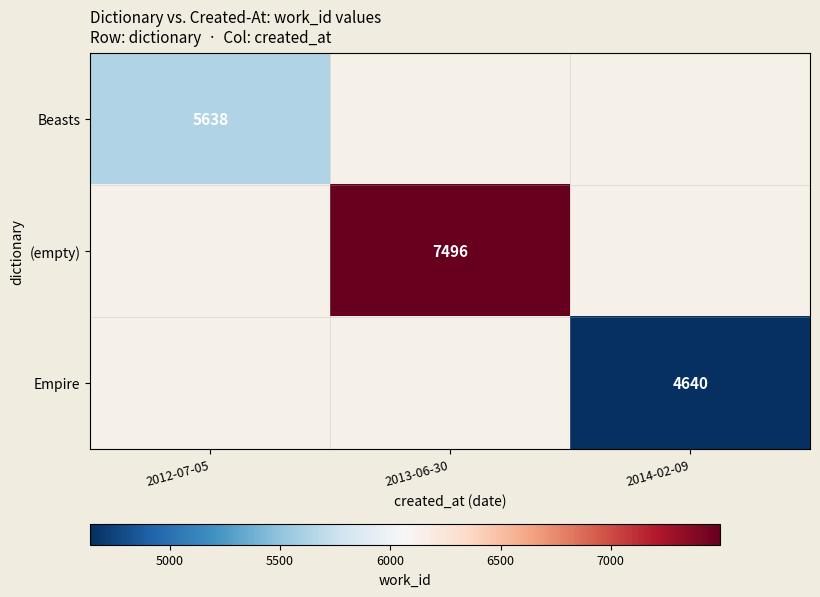

True or false: Empire has a value of 4640 at 2014-02-09.

True